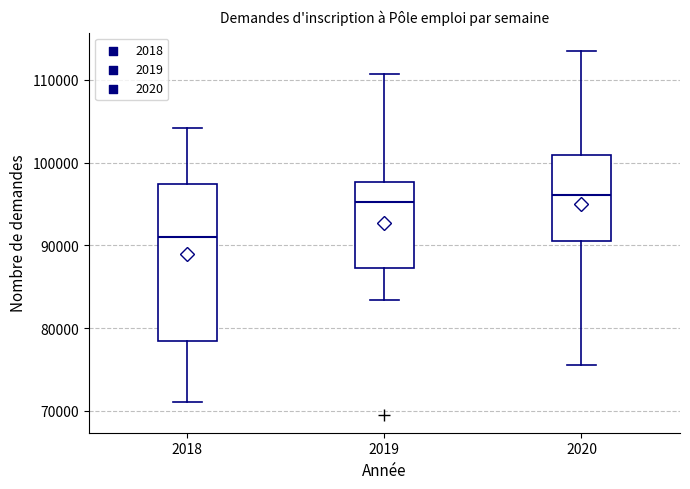

Reading left to right, read every box against the y-axis: the position of its median line, the range the box covers, and the ends of its whiskers. The values are not printed on the chart, so give them approximately, as read against the axis.

2018: median 91000, box 78000 to 97000, whiskers 71000 to 104000
2019: median 95000, box 87000 to 98000, whiskers 83000 to 111000
2020: median 96000, box 90000 to 101000, whiskers 76000 to 114000